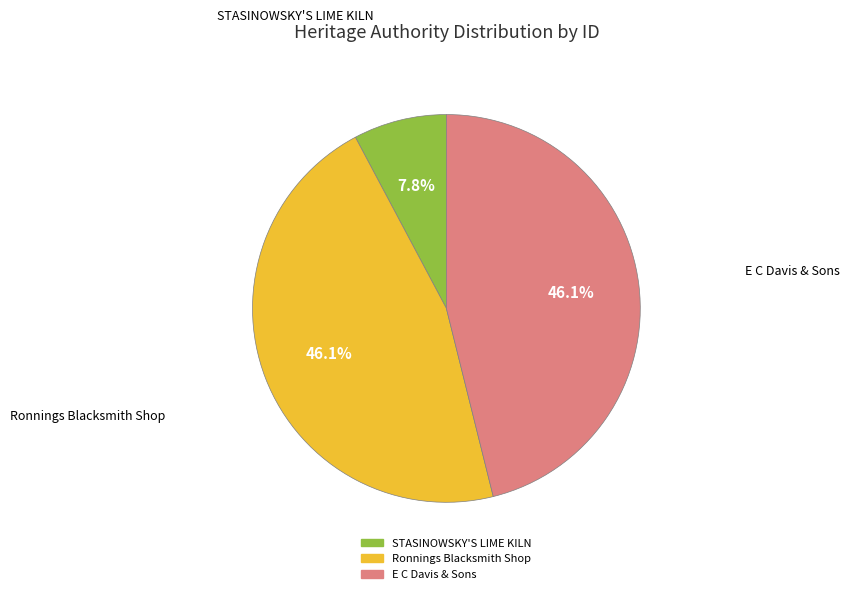

Does any single category account for the majority?

No